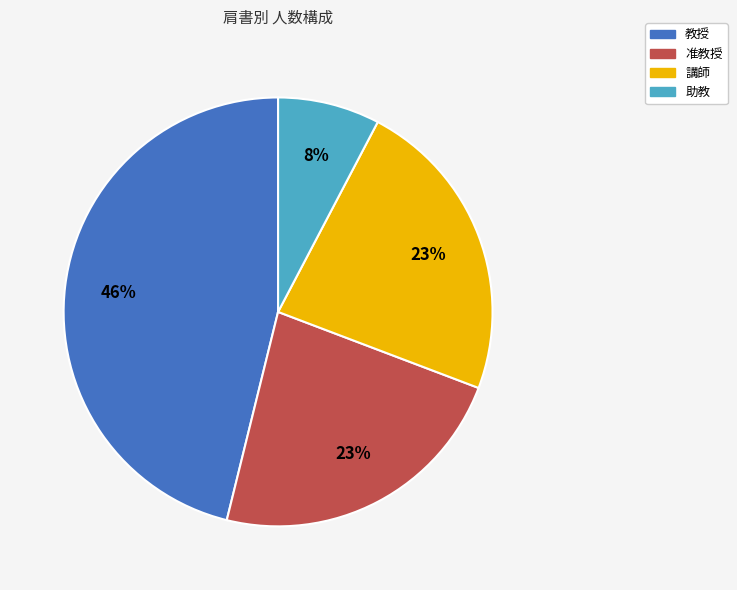

Which slice is the largest?

教授